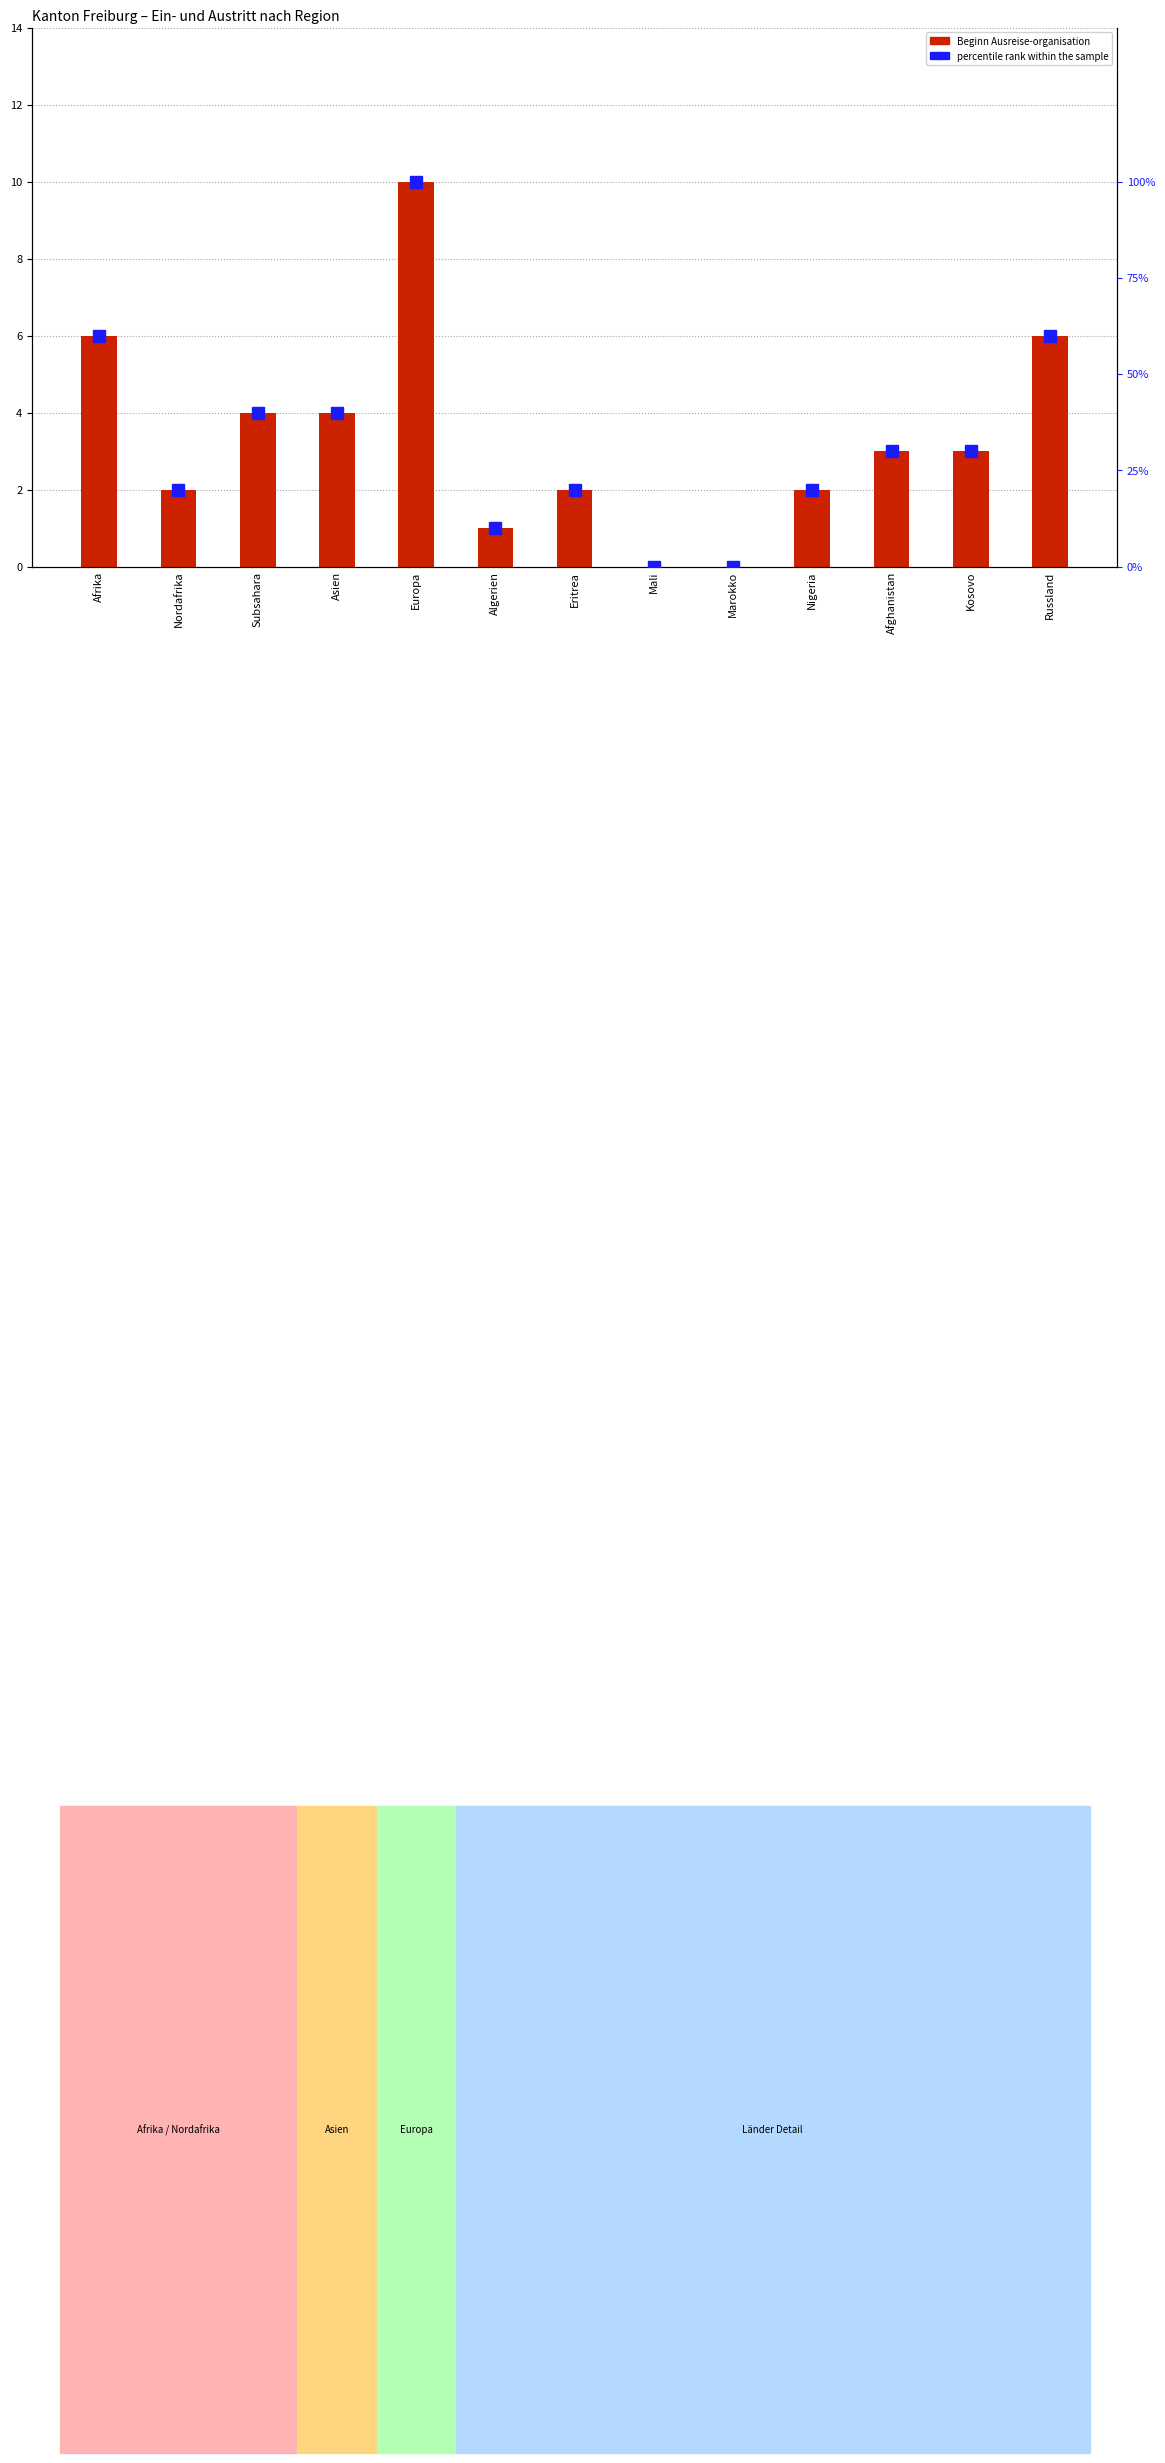

Is it true that Beginn Ausreise-organisation equals 0 at Algerien?

False